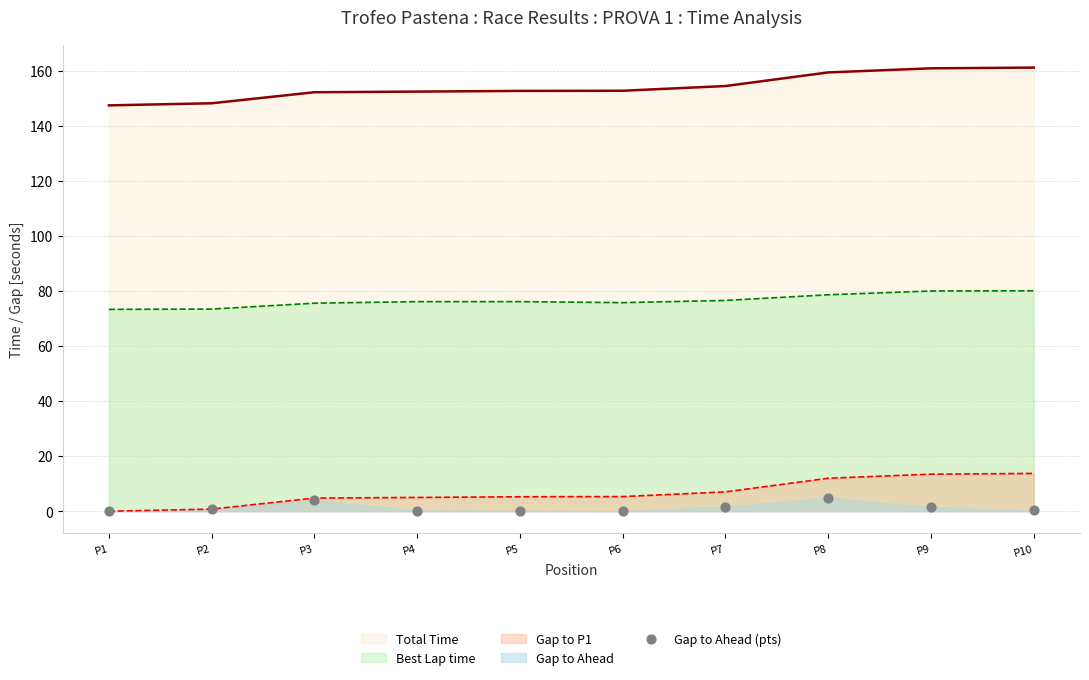

Is the value of Gap to P1 at P7 greater than the value of Best Lap time at P9?

No